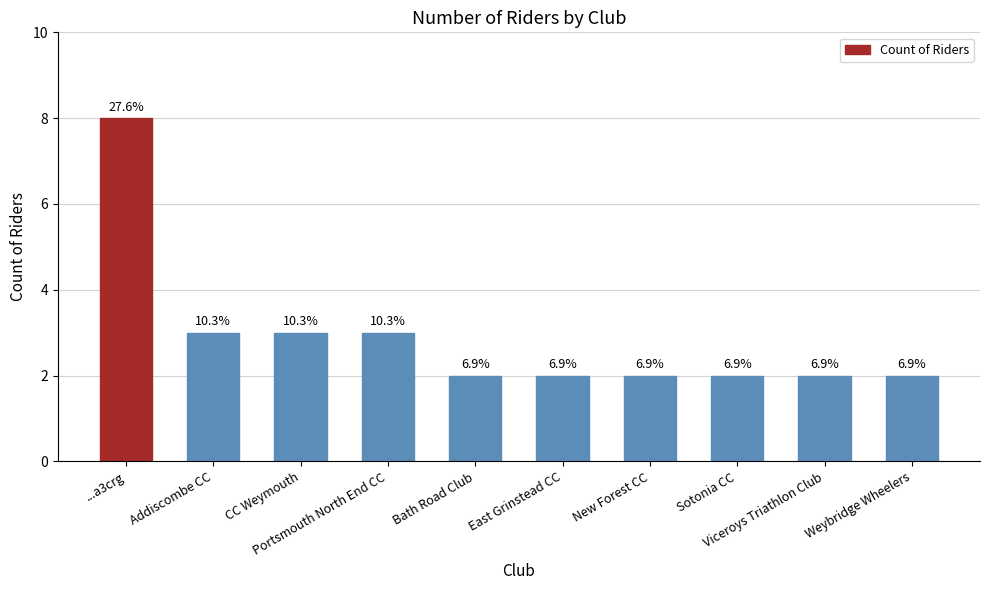

Are the bars horizontal?

No